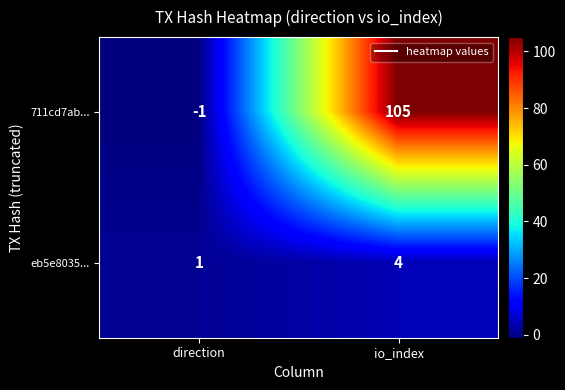

At which category is the sum across all series the highest?

io_index